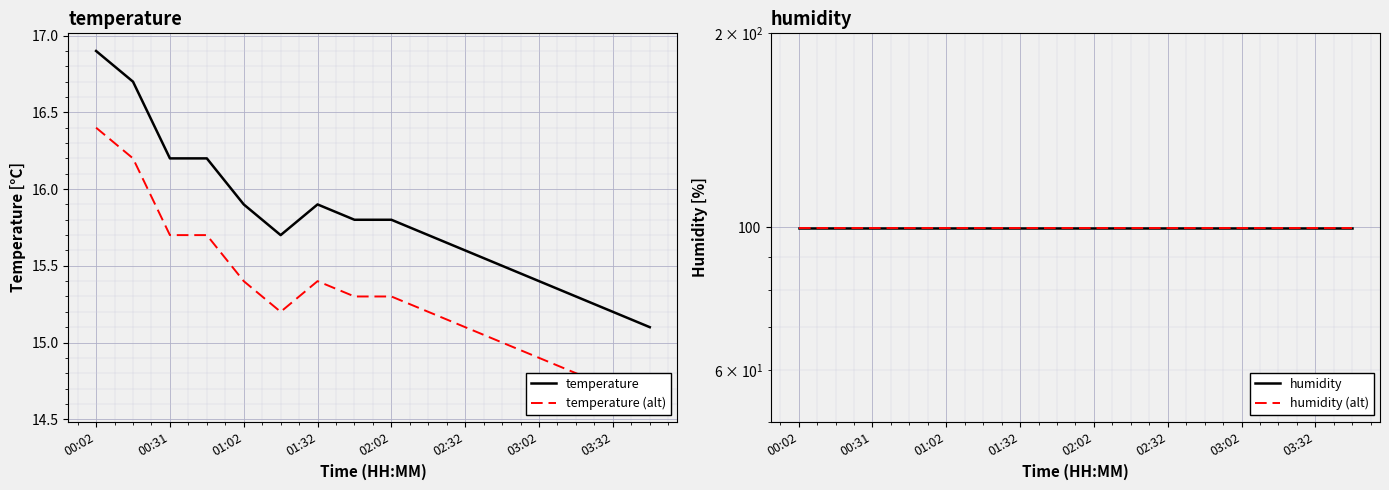

How many lines are shown in the chart?

4